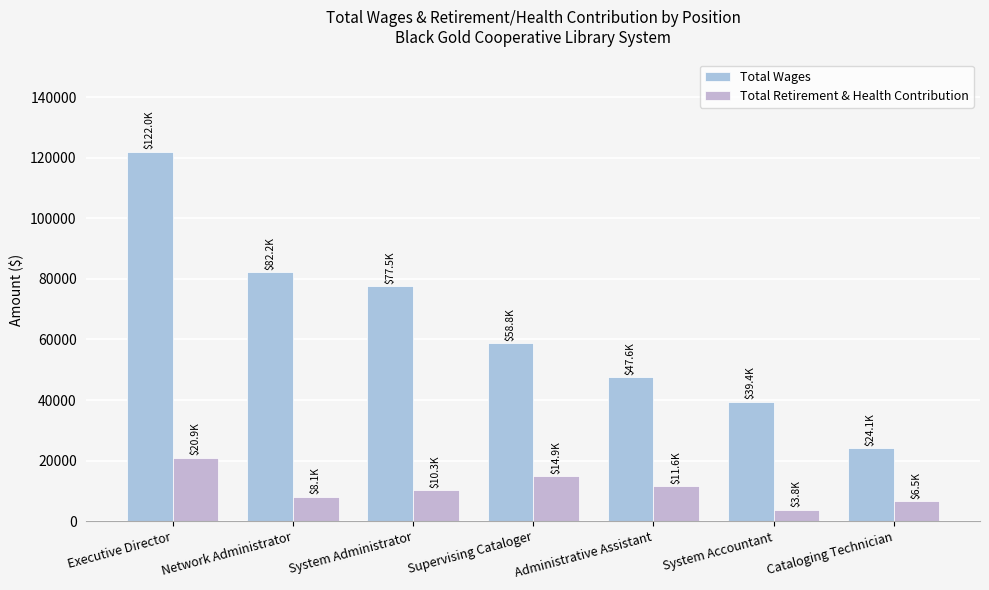

At Administrative Assistant, list the series in order from largest to smallest.

Total Wages, Total Retirement & Health Contribution